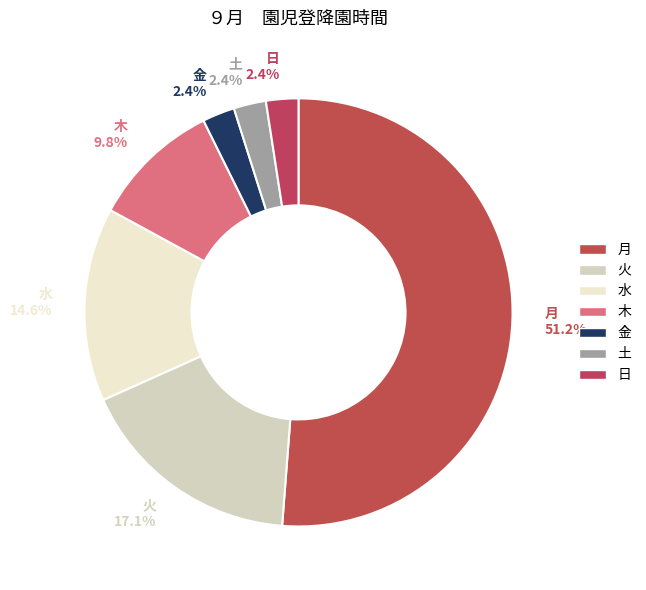

Between 金 and 木, which is larger?

木